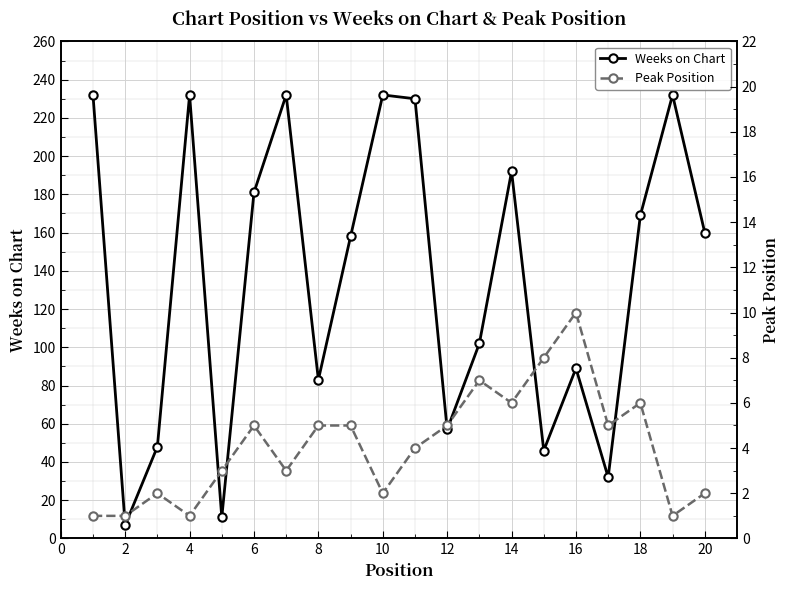

What is the smallest value displayed?

1